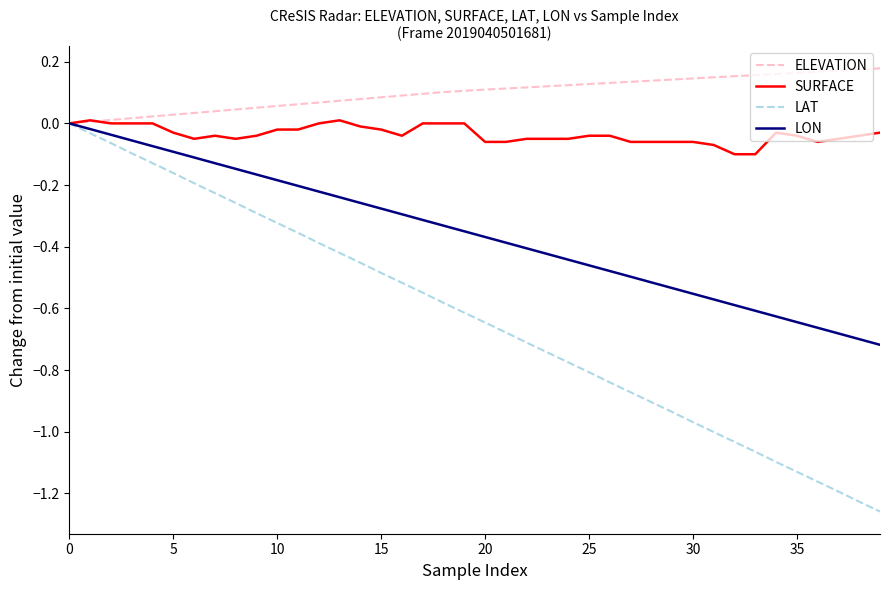

Rank the series by their average value, from highest to lowest.

ELEVATION, SURFACE, LON, LAT